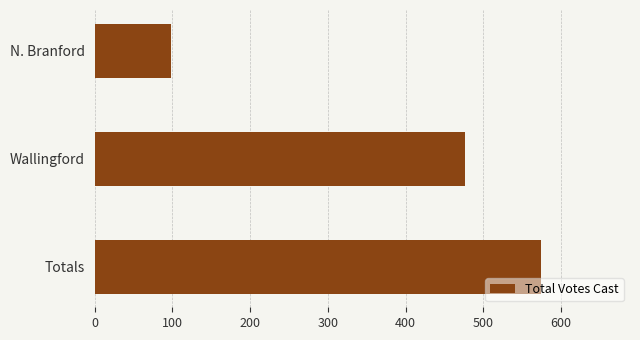

Does the chart contain any negative values?

No